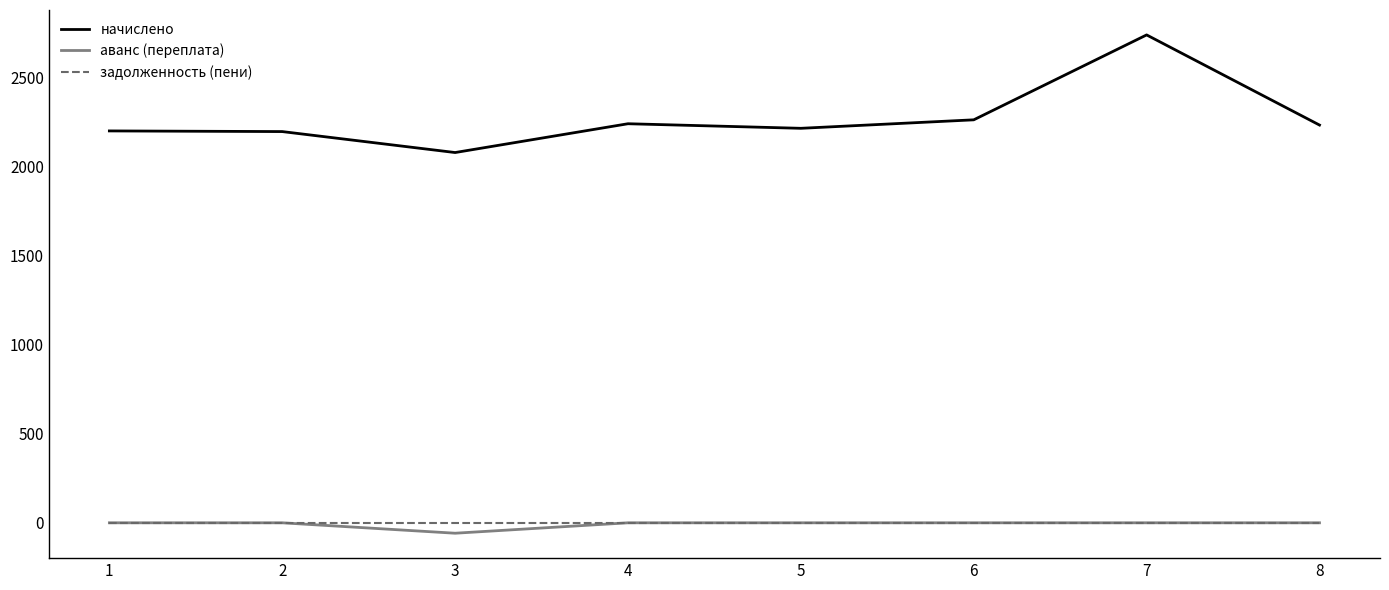

What is the minimum value for начислено?

2078.3